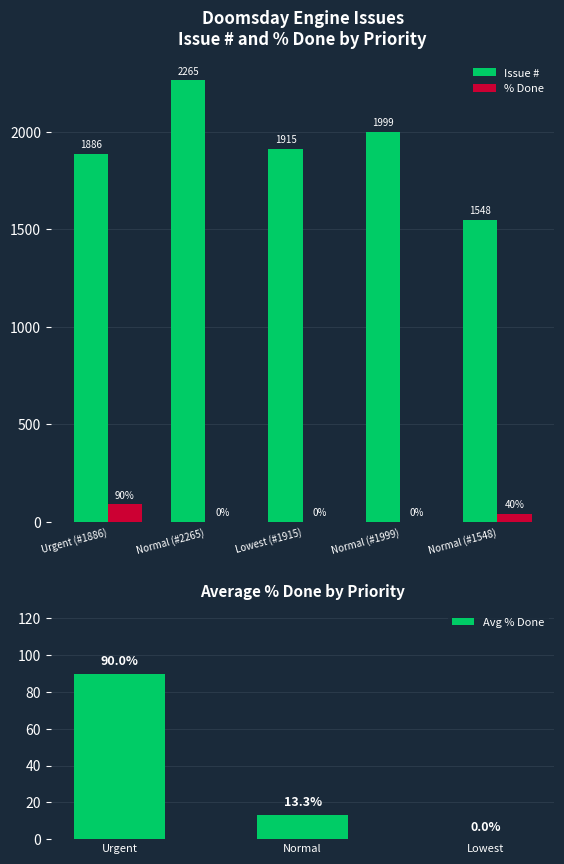

Are the bars grouped side by side (vs. stacked)?

Yes